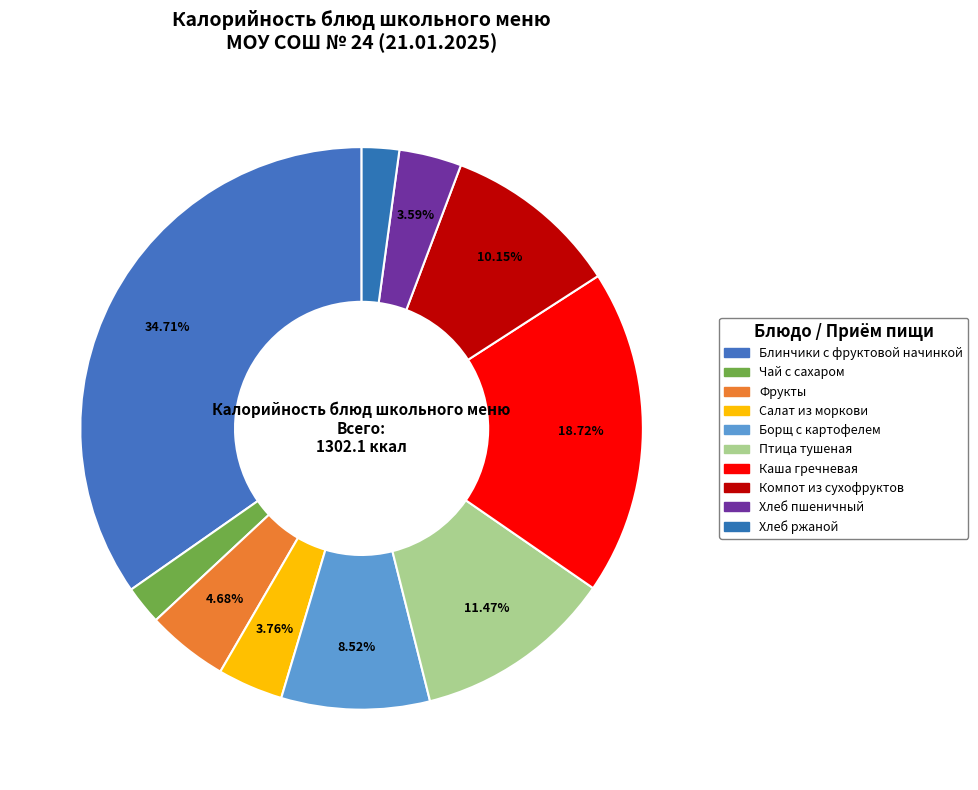

Between Каша гречневая and Хлеб пшеничный, which is larger?

Каша гречневая